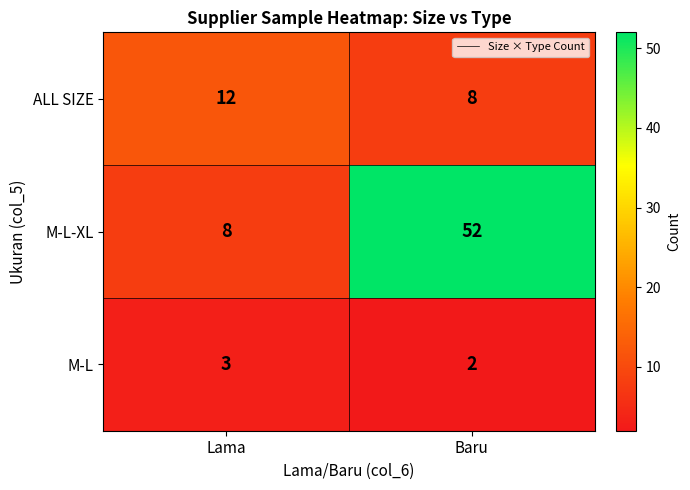

What is the average value of the M-L-XL series?

30